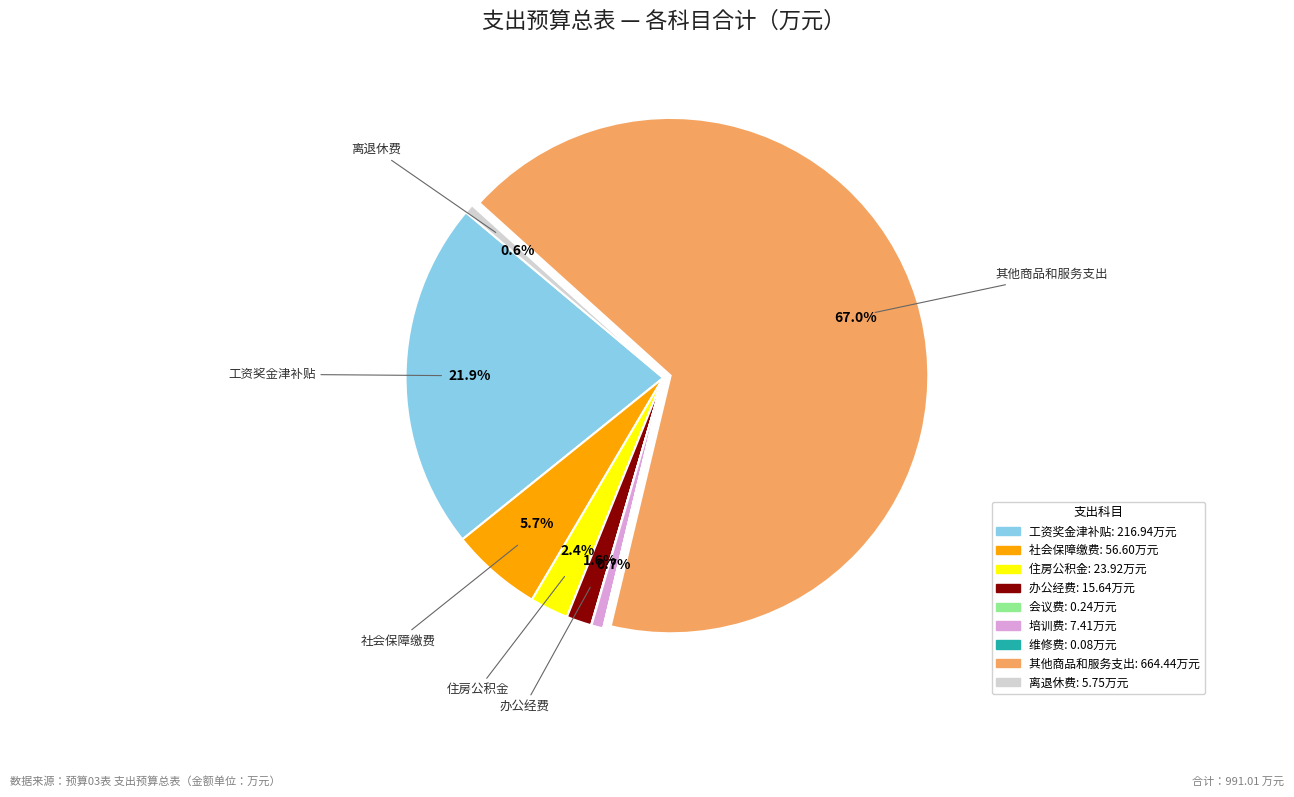

Is there a majority slice in this chart?

Yes